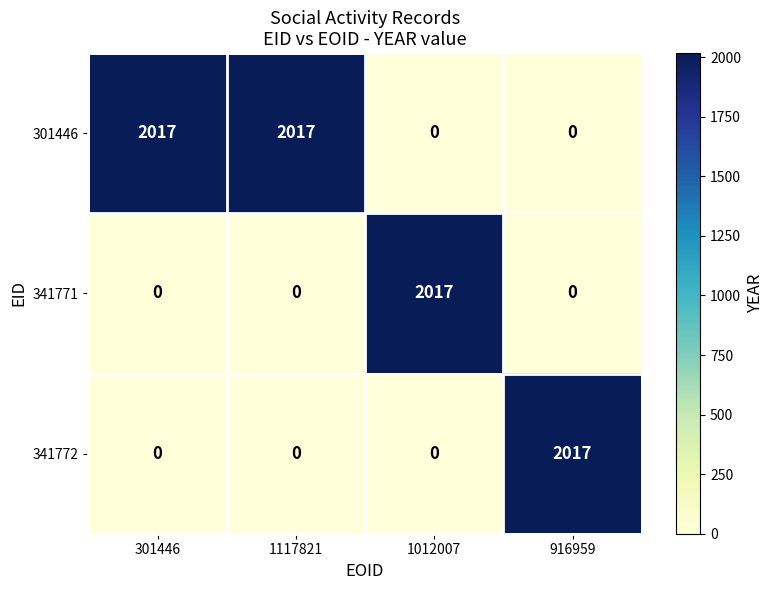

What is the sum of the 341772 values at 1117821 and 916959?

2017